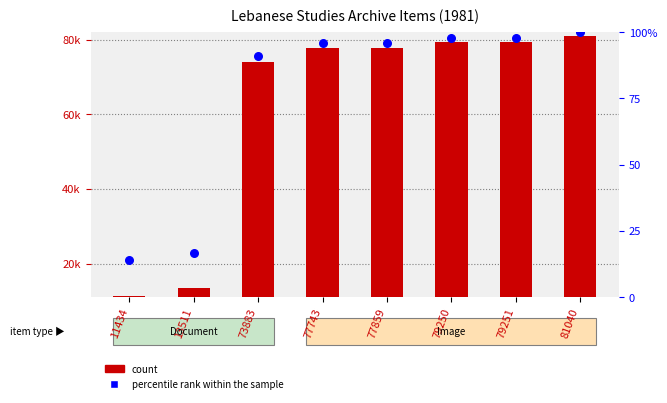

What is the total value across all series at 11434?

11448.1